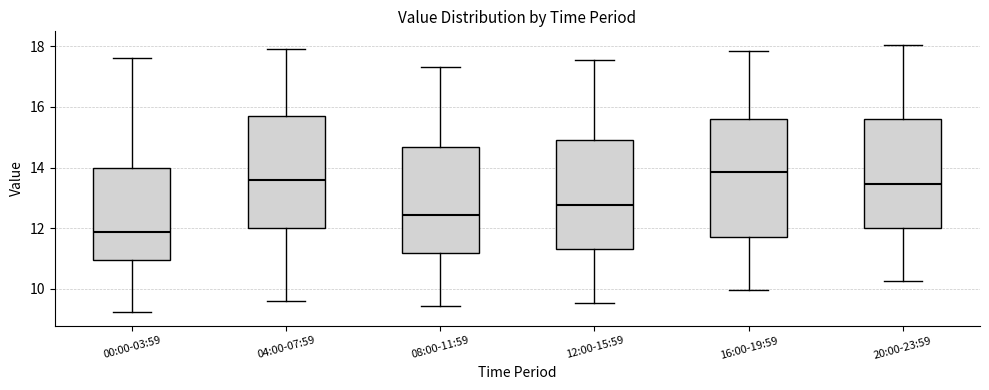

Reading left to right, transcribe this box plot: for each box, give where its median line is, the range the box spans, and where its two whiskers end, as read against the y-axis. The values are not printed on the chart, so give them approximately, as read against the axis.

00:00-03:59: median 11.8, box 11.0 to 14.0, whiskers 9.2 to 17.6
04:00-07:59: median 13.6, box 12.0 to 15.8, whiskers 9.6 to 18.0
08:00-11:59: median 12.4, box 11.2 to 14.6, whiskers 9.4 to 17.4
12:00-15:59: median 12.8, box 11.4 to 15.0, whiskers 9.6 to 17.6
16:00-19:59: median 13.8, box 11.8 to 15.6, whiskers 10.0 to 17.8
20:00-23:59: median 13.4, box 12.0 to 15.6, whiskers 10.2 to 18.0